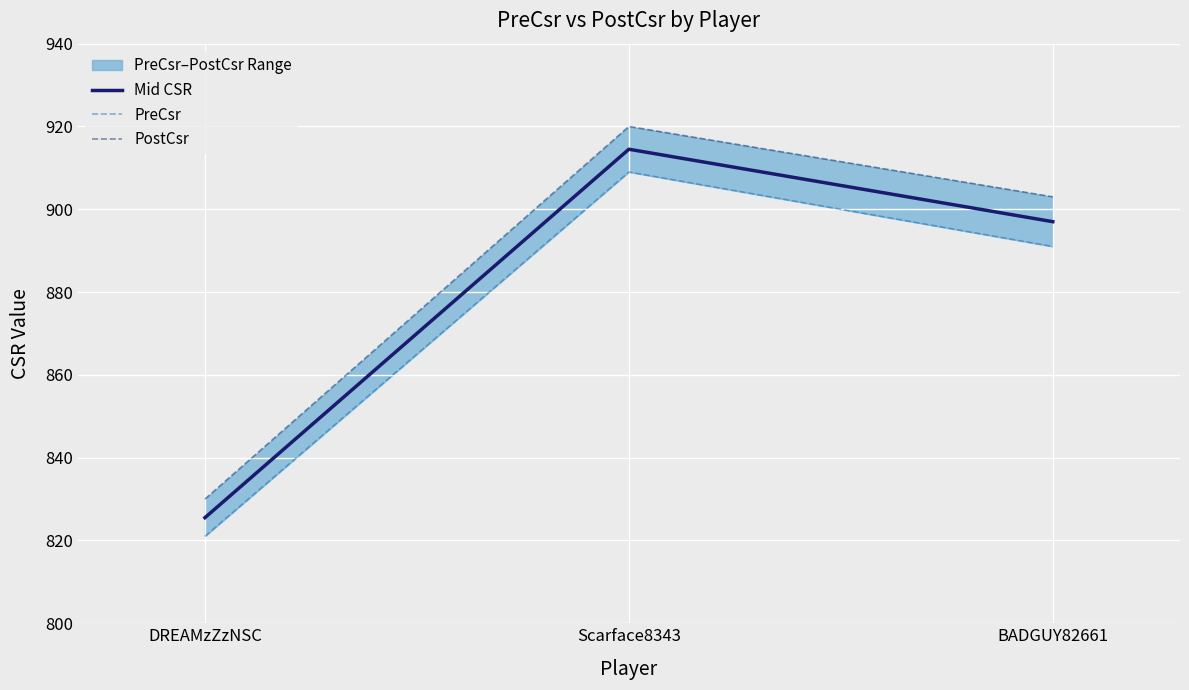

What is the value of the PreCsr point at the 3rd from the left?

891.0